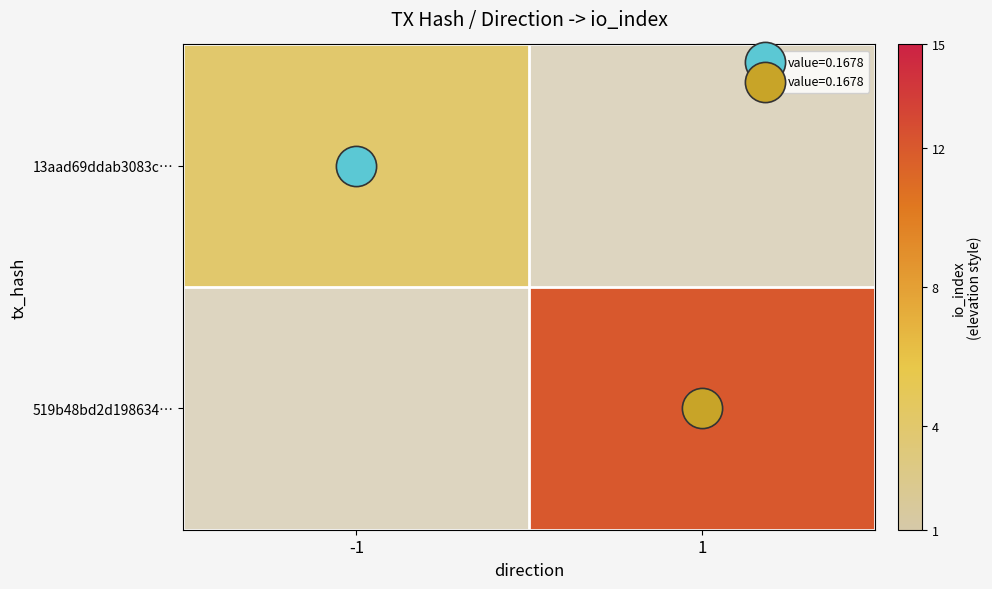

Is it true that 13aad69ddab3083c… equals 7 at -1?

False